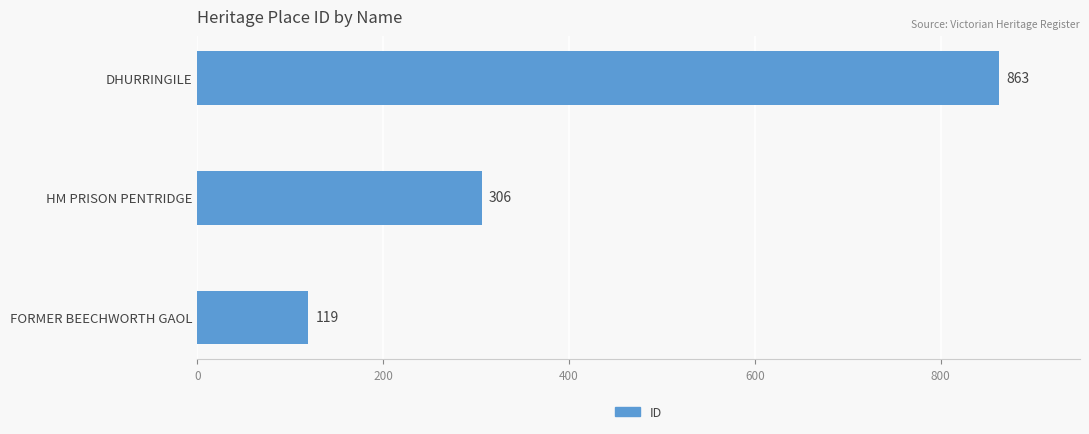

What is the sum of all values?

1288